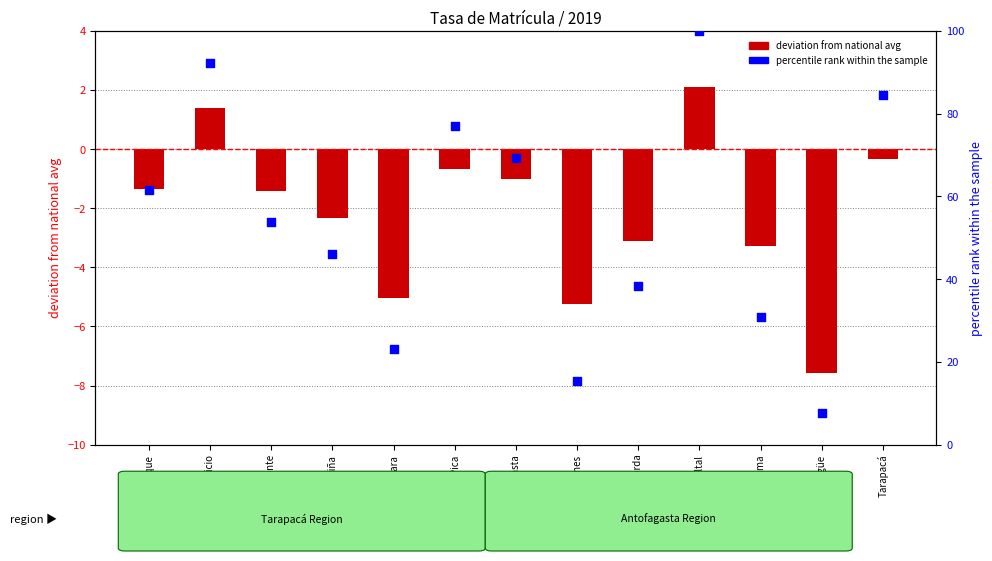

Is the value of percentile rank within the sample at Mejillones greater than the value of deviation from national avg at Huara?

Yes